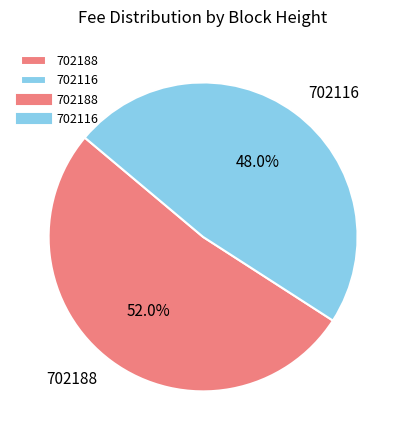

Count the number of slices in the pie.

2